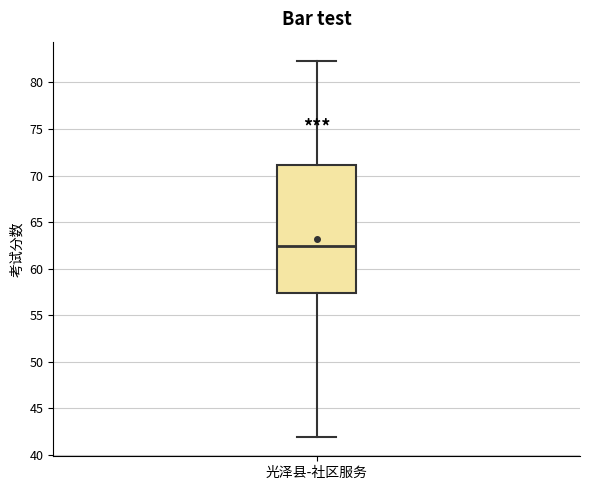

Transcribe this box plot: give where the median line is, the range the box spans, and where the two whiskers end, as read against the y-axis. The values are not printed on the chart, so give them approximately, as read against the axis.

median 62.5, box 57.5 to 71.0, whiskers 42.0 to 82.5